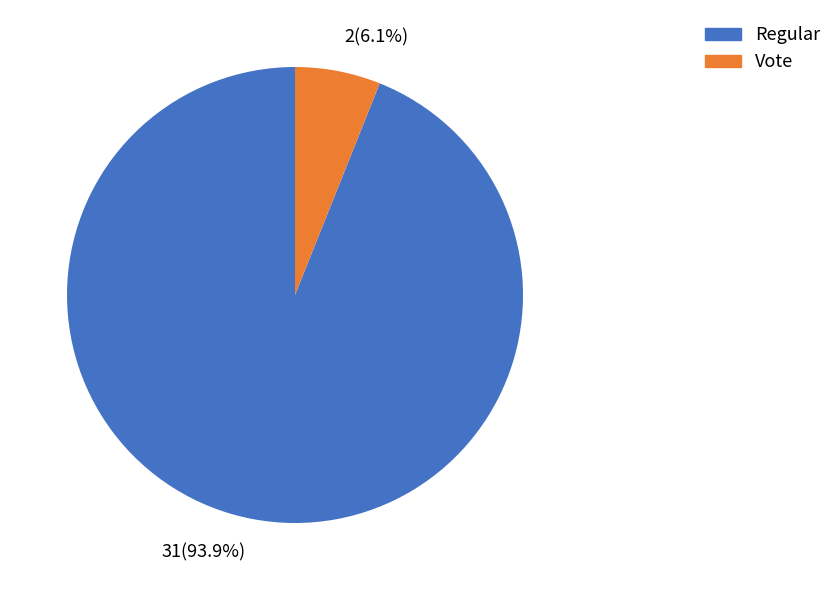

Which has a higher value, Vote or Regular?

Regular